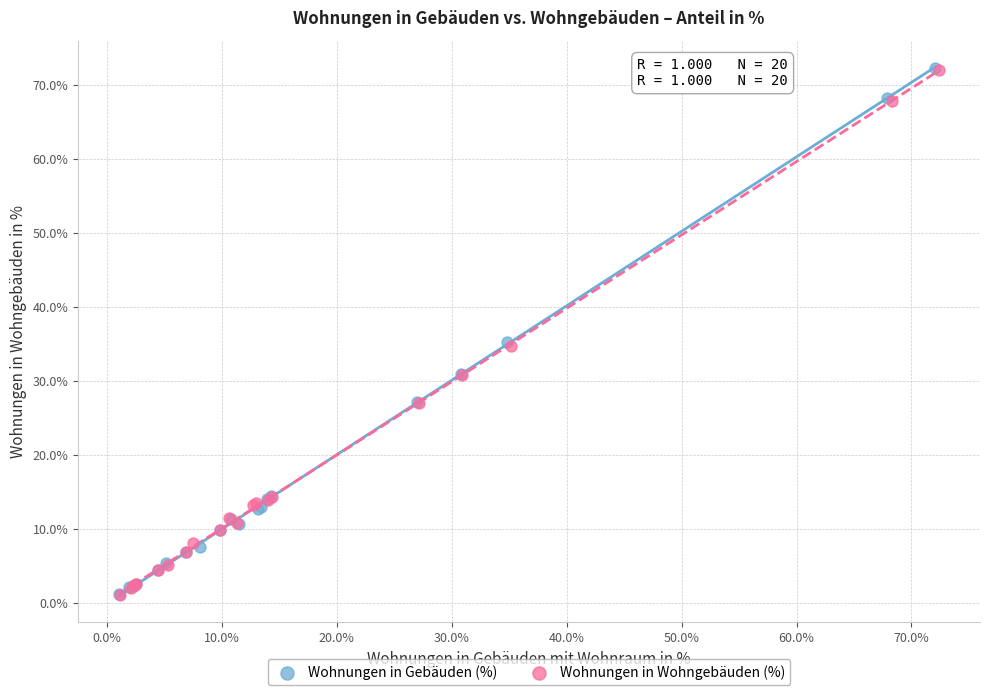

What are all the series names shown in the legend?

Wohnungen in Gebäuden (%), Wohnungen in Wohngebäuden (%)